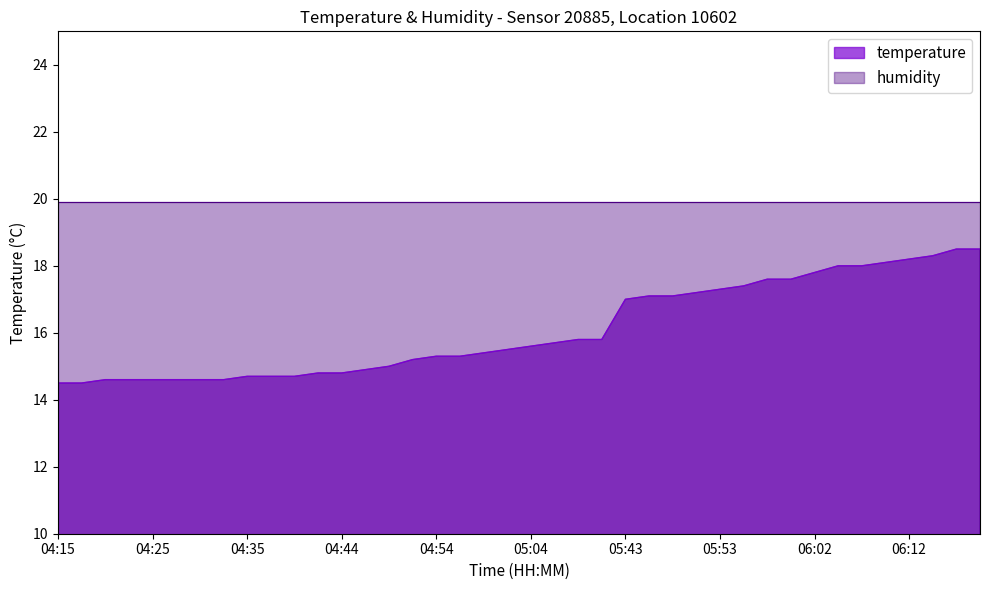

Is it true that the value at 04:35 is 14.7?

True